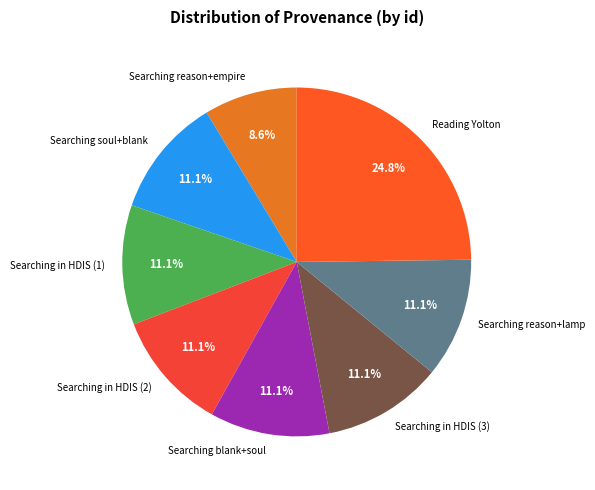

Which slice is the largest?

Reading Yolton